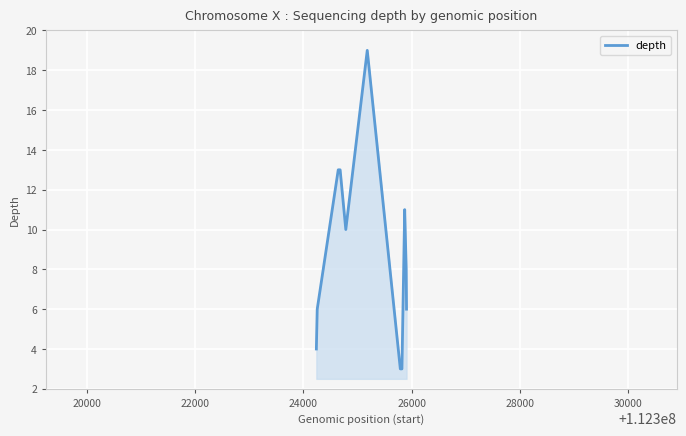

What is the maximum value shown in the chart?

19